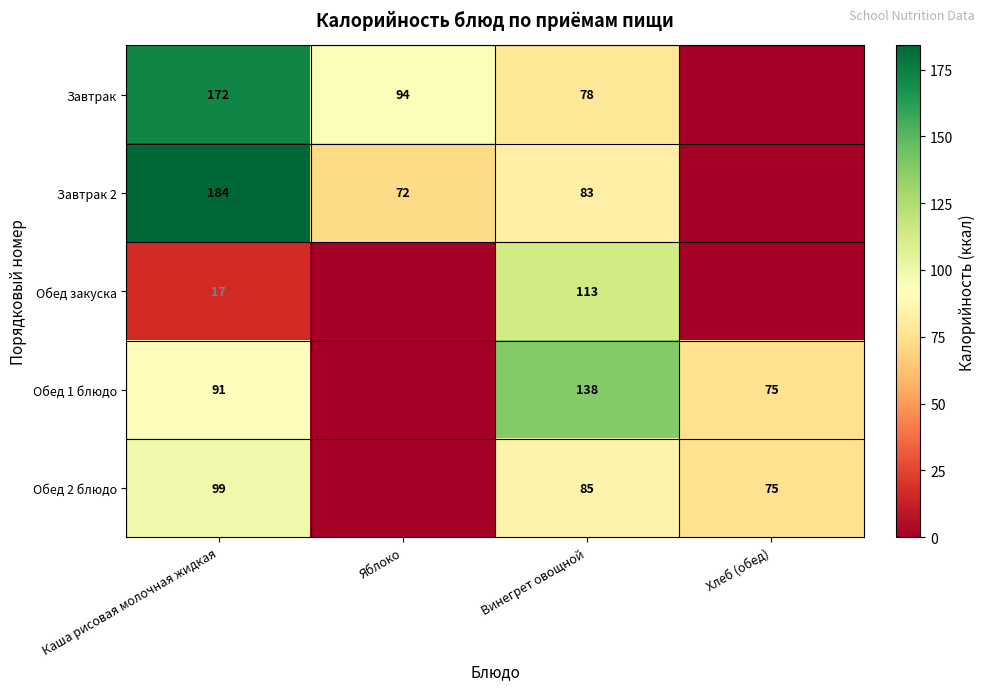

The value of Обед 2 блюдо at Хлеб (обед) is 47. True or false?

False